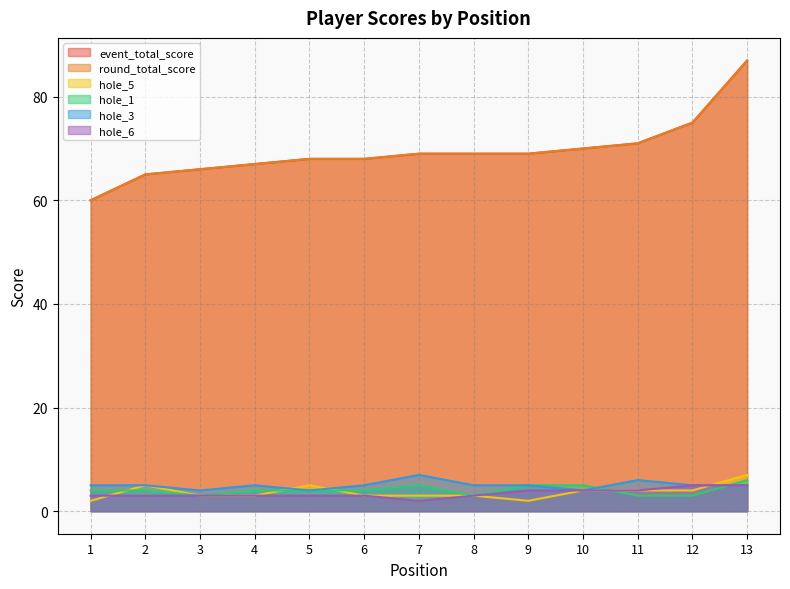

True or false: hole_5 has a value of 4 at 4.

False